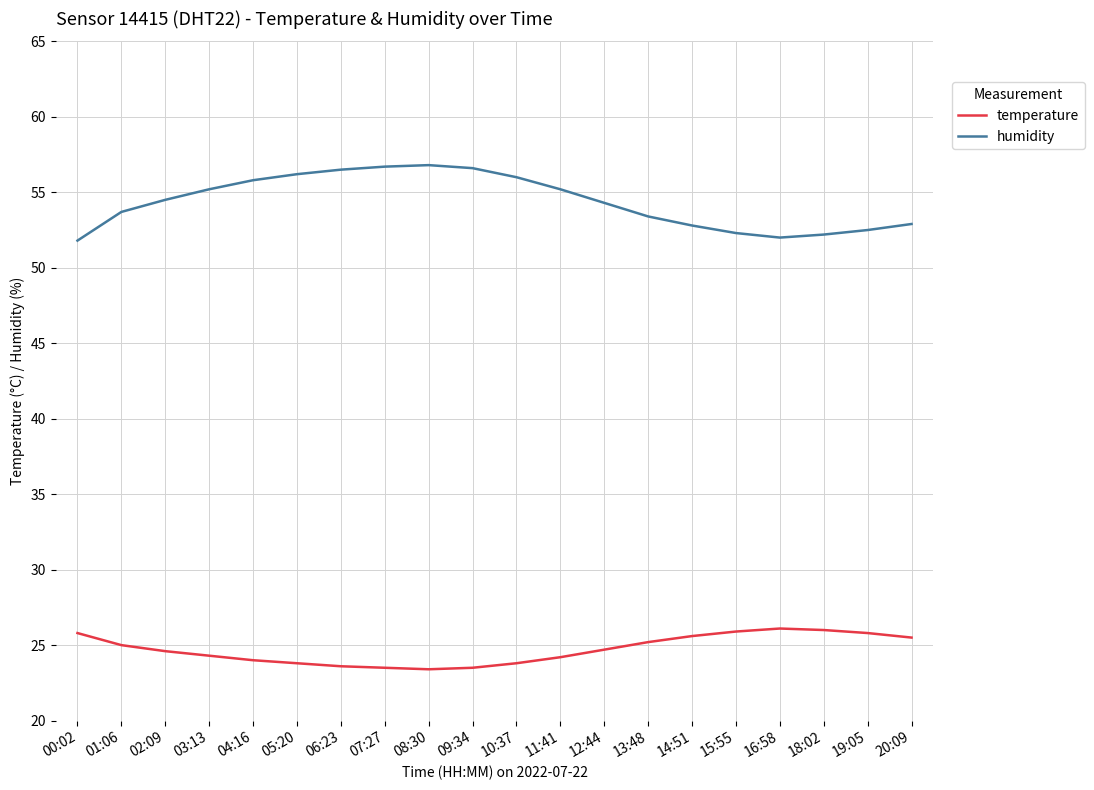

Does the chart have visible grid lines?

Yes